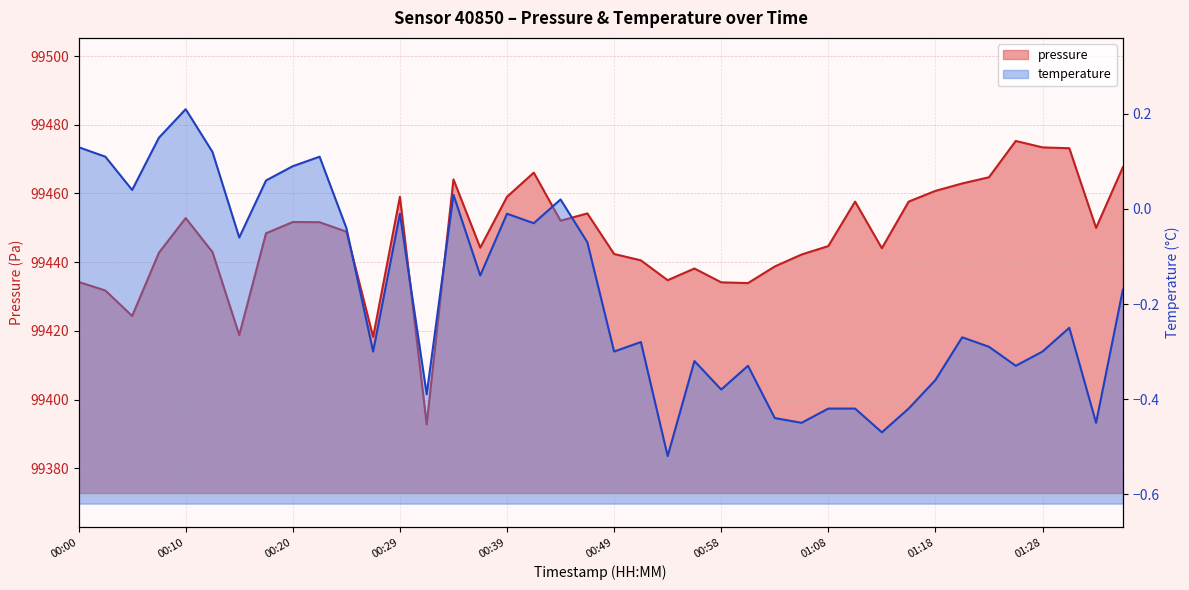

The chart shows a value of 99444.7 at 01:08. True or false?

True